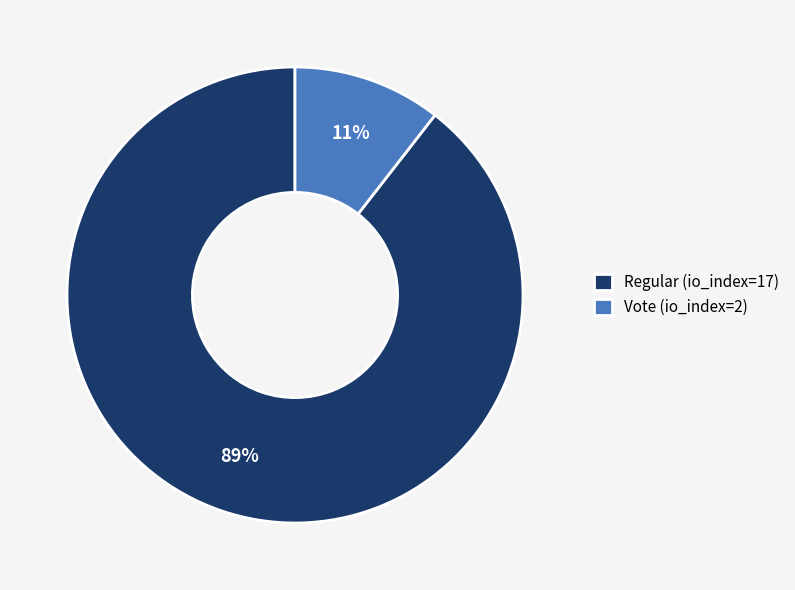

Rank the categories by value from lowest to highest.

Vote (io_index=2), Regular (io_index=17)